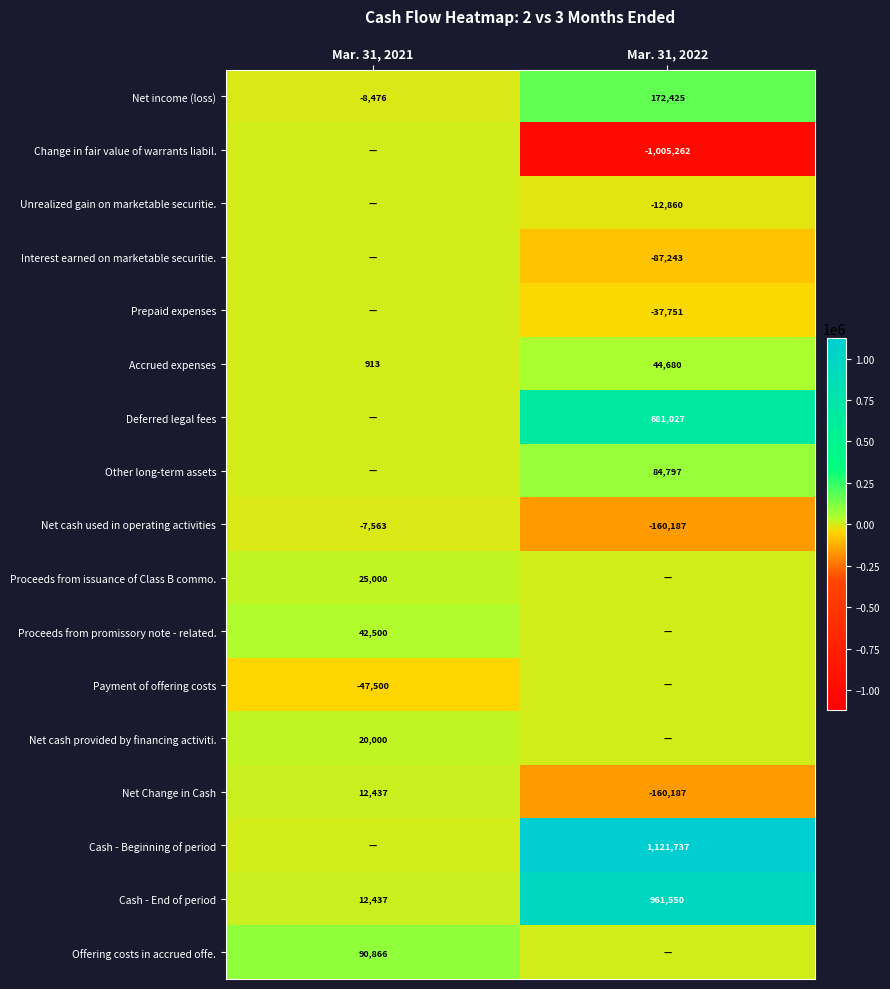

At which label does Net cash used in operating activities reach its minimum?

Mar. 31, 2022